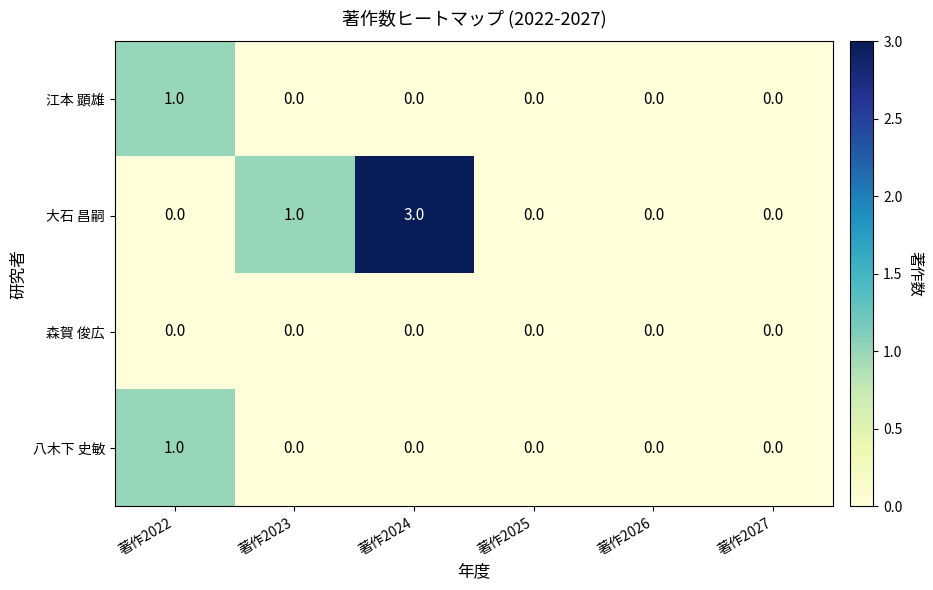

Reading left to right, transcribe all the data shown in this chart.

江本 顕雄: 著作2022=1	著作2023=0	著作2024=0	著作2025=0	著作2026=0	著作2027=0
大石 昌嗣: 著作2022=0	著作2023=1	著作2024=3	著作2025=0	著作2026=0	著作2027=0
森賀 俊広: 著作2022=0	著作2023=0	著作2024=0	著作2025=0	著作2026=0	著作2027=0
八木下 史敏: 著作2022=1	著作2023=0	著作2024=0	著作2025=0	著作2026=0	著作2027=0